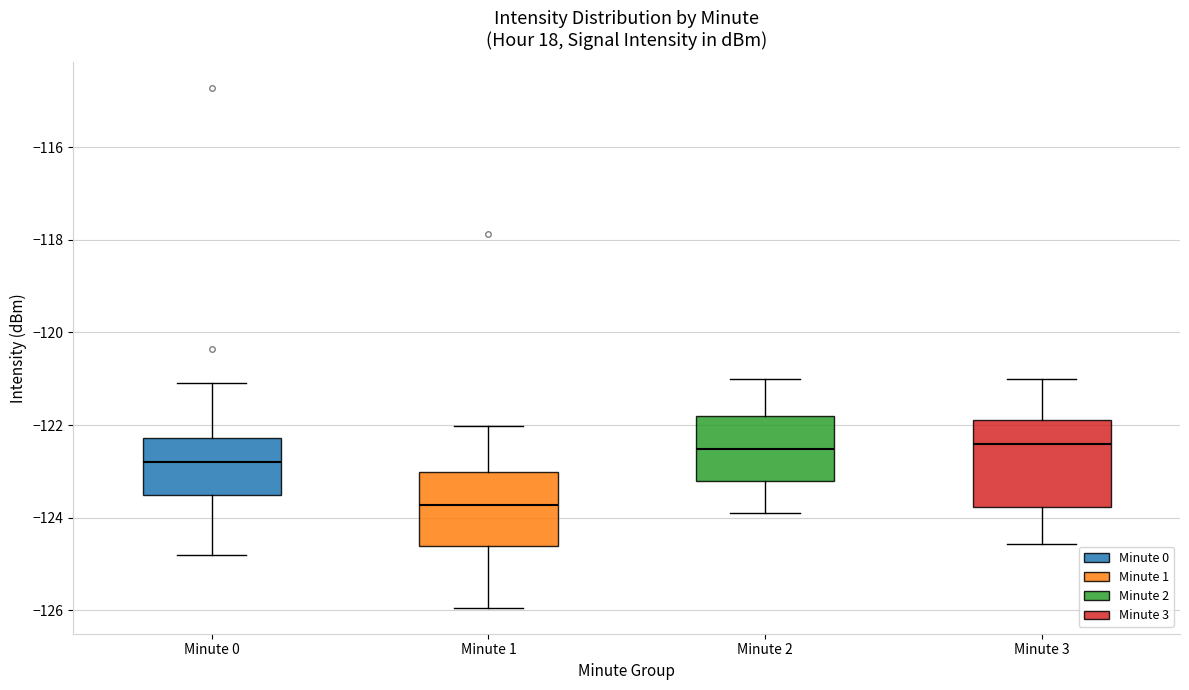

Which box has the lowest median line?

Minute 1